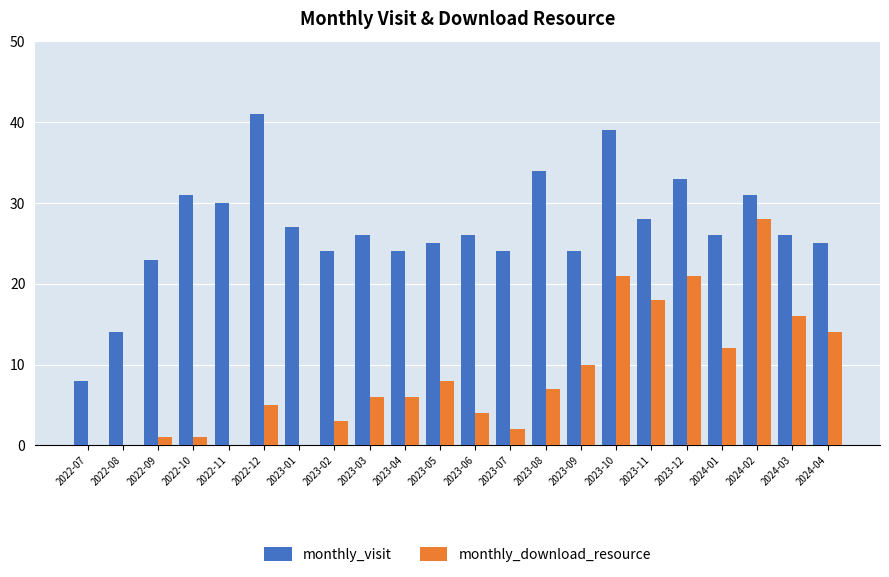

Which category has the highest value across all series?

2022-12